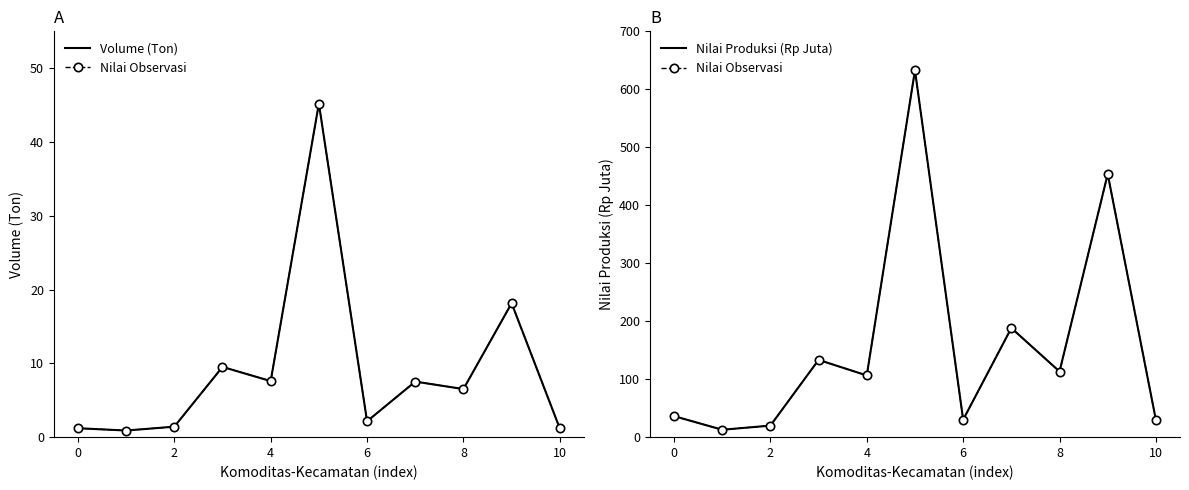

At 6, list the series in order from smallest to largest.

Volume (Ton), Nilai Observasi, Nilai Produksi (Rp Juta)